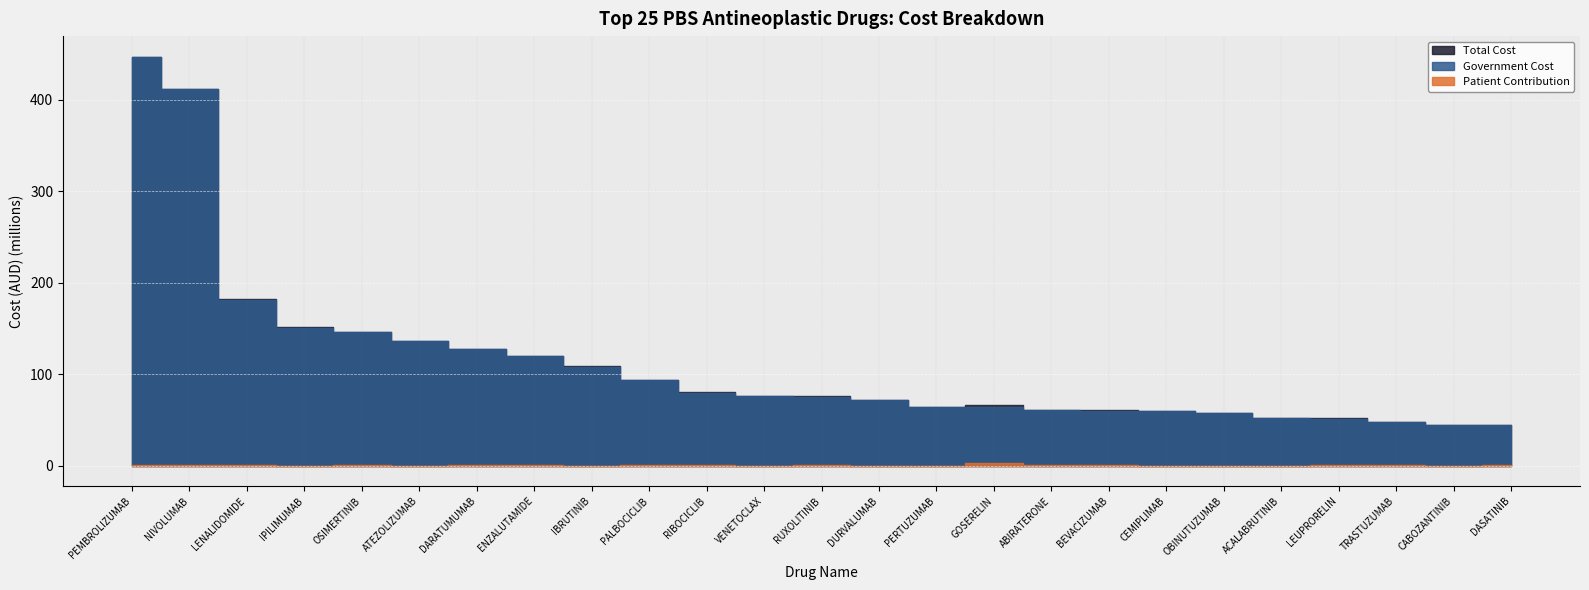

In Patient Contribution, how many points are higher than both neighbors (excluding endpoints)?

8